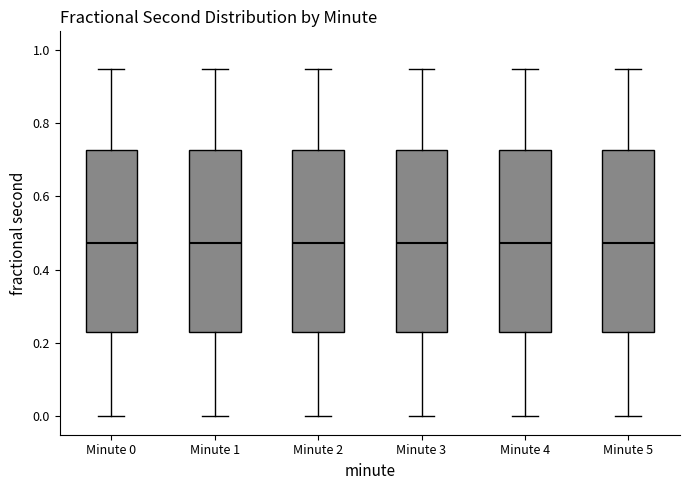

Reading left to right, transcribe this box plot: for each box, give where its median line is, the range the box spans, and where its two whiskers end, as read against the y-axis. The values are not printed on the chart, so give them approximately, as read against the axis.

Minute 0: median 0.48, box 0.22 to 0.72, whiskers 0.00 to 0.94
Minute 1: median 0.48, box 0.22 to 0.72, whiskers 0.00 to 0.94
Minute 2: median 0.48, box 0.22 to 0.72, whiskers 0.00 to 0.94
Minute 3: median 0.48, box 0.22 to 0.72, whiskers 0.00 to 0.94
Minute 4: median 0.48, box 0.22 to 0.72, whiskers 0.00 to 0.94
Minute 5: median 0.48, box 0.22 to 0.72, whiskers 0.00 to 0.94